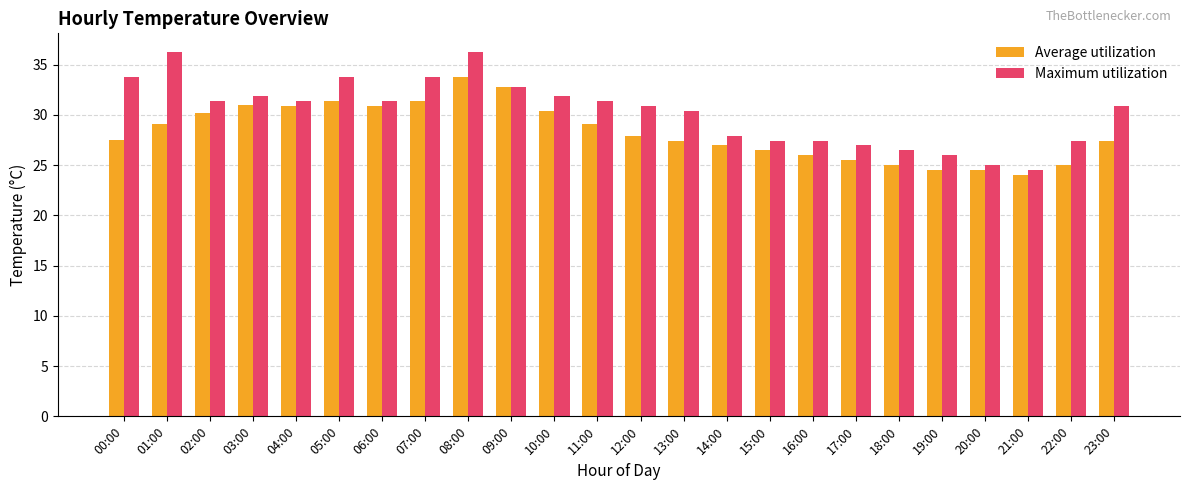

How many groups of bars are there?

24